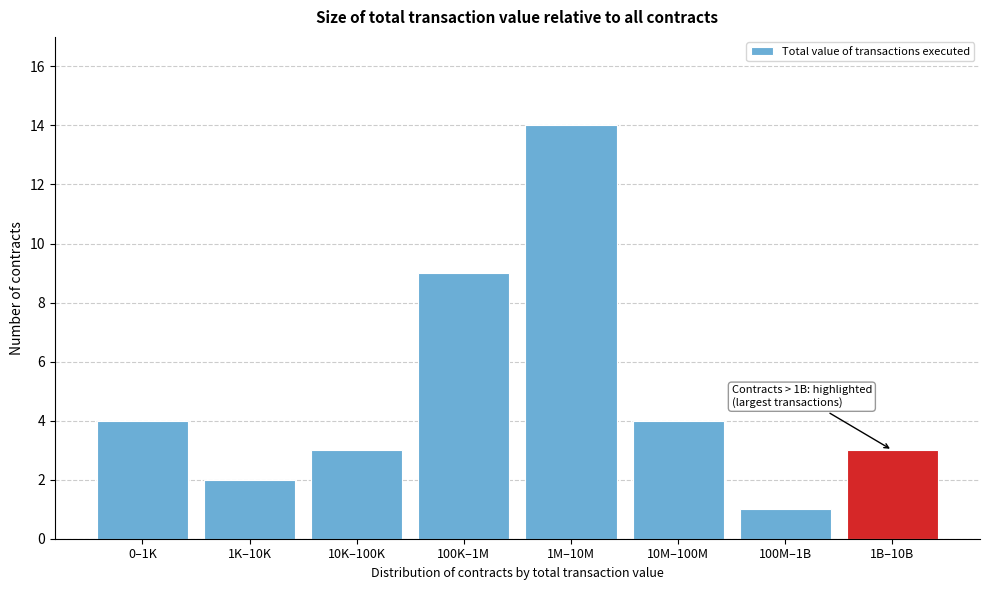

Reading right to left, list all the values displayed in this chart.

3	1	4	14	9	3	2	4